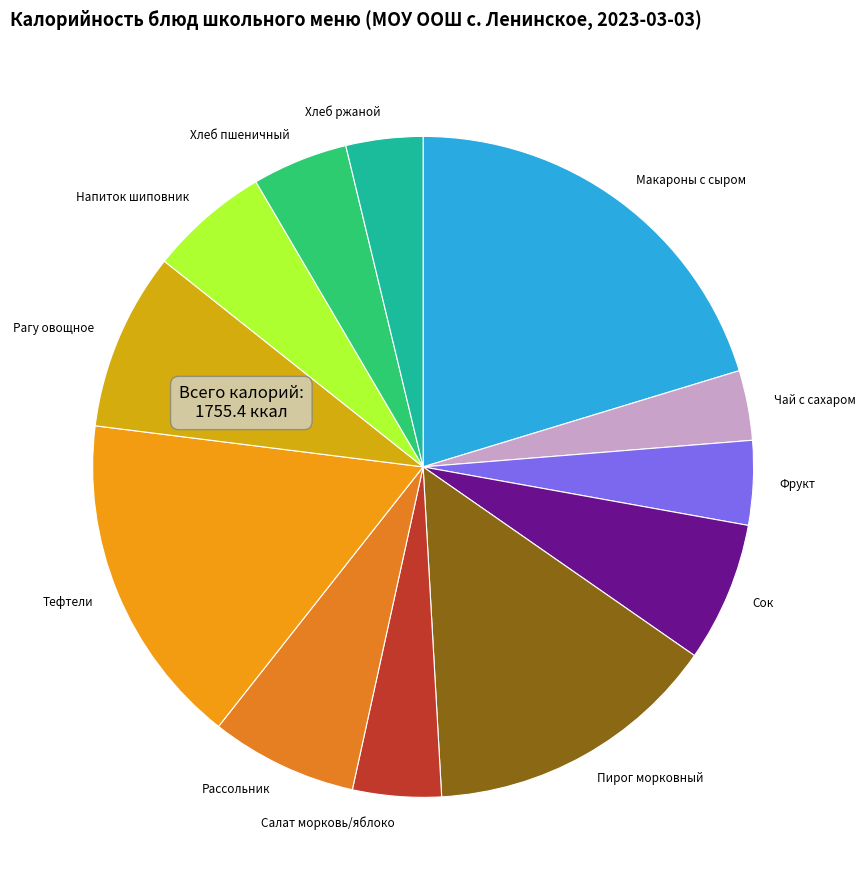

How many slices are in this pie chart?

12